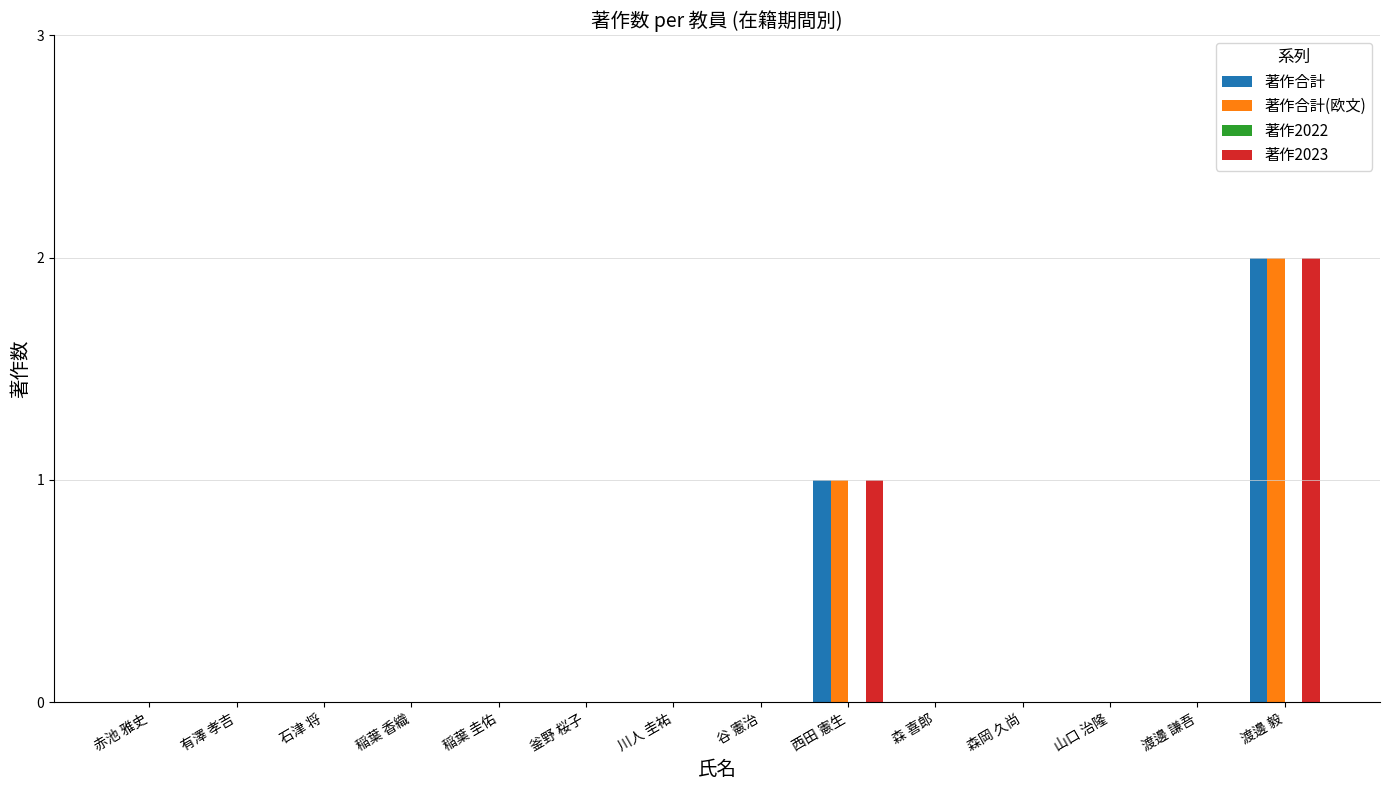

The value of 著作合計 at 森 喜郎 is -1. True or false?

False